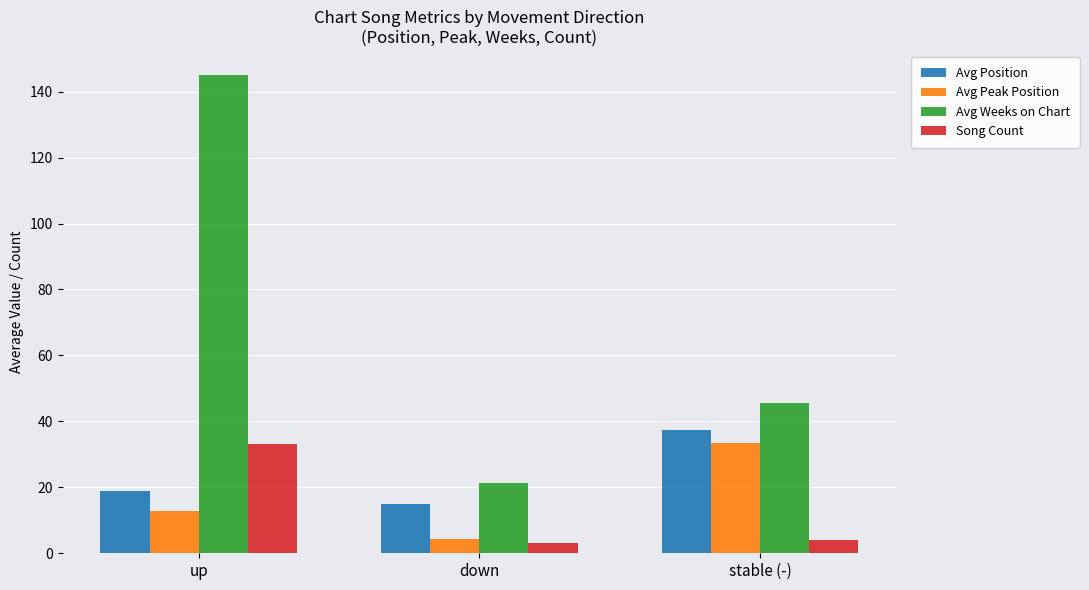

What are all the series names shown in the legend?

Avg Position, Avg Peak Position, Avg Weeks on Chart, Song Count